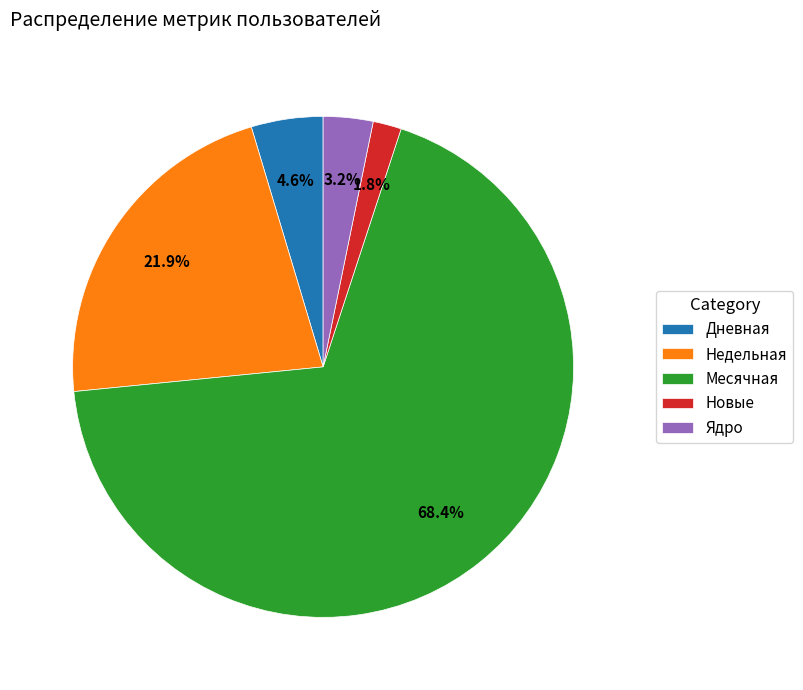

What percentage is NOT represented by Дневная?

95.4%